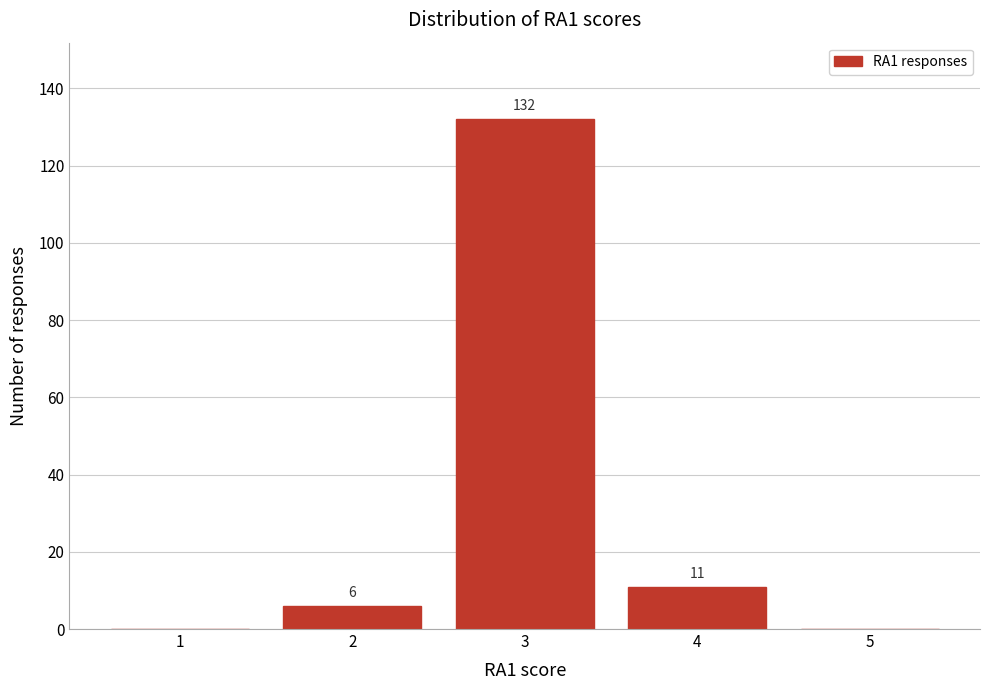

Reading left to right, what are all the values shown in this chart?

1=0	2=6	3=132	4=11	5=0